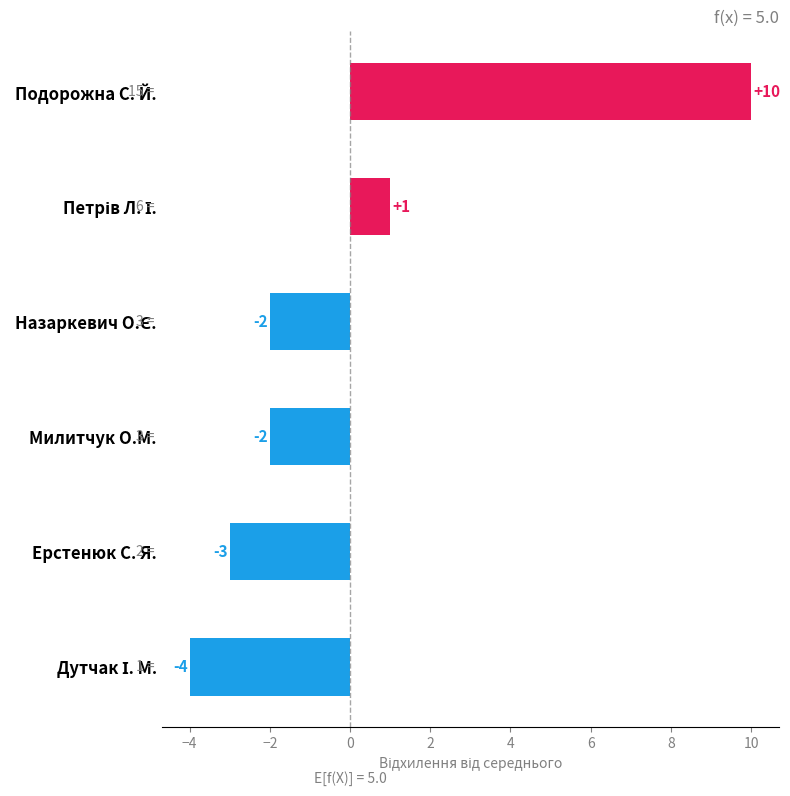

Reading top to bottom, list all the values displayed in this chart.

10	1	-2	-2	-3	-4